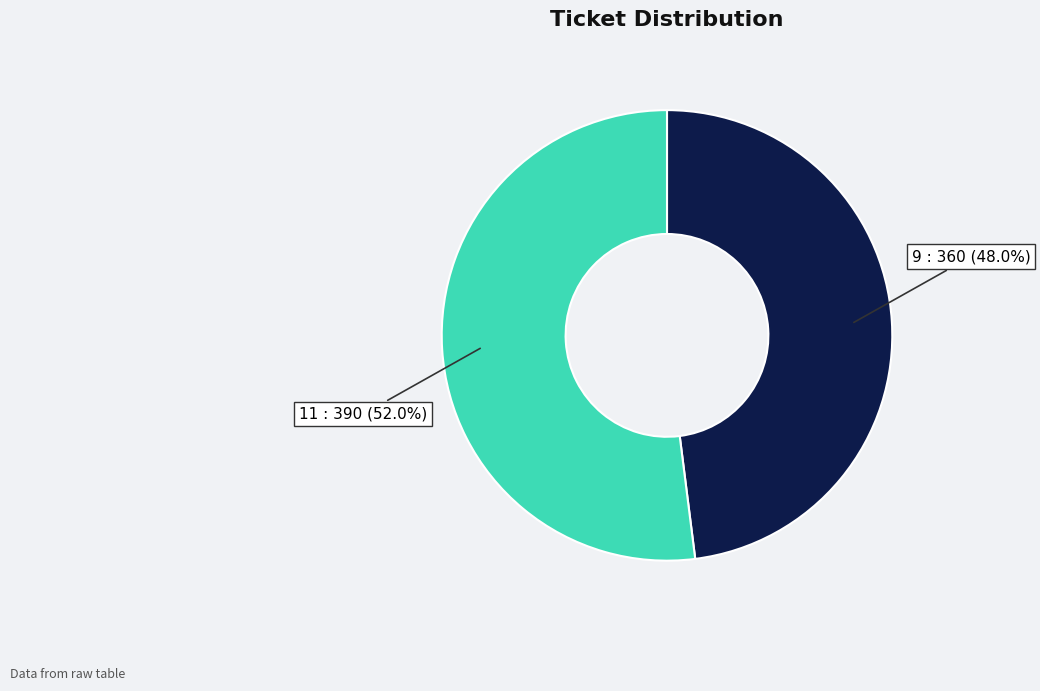

Is 9 the majority of the pie?

No